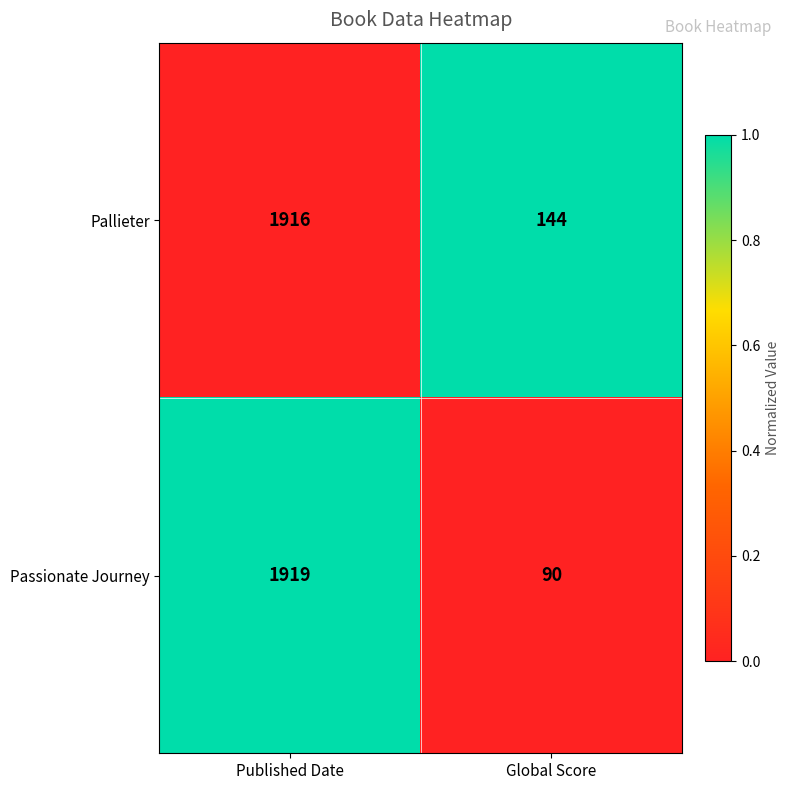

What is the difference between the Passionate Journey values at Global Score and Published Date?

1829